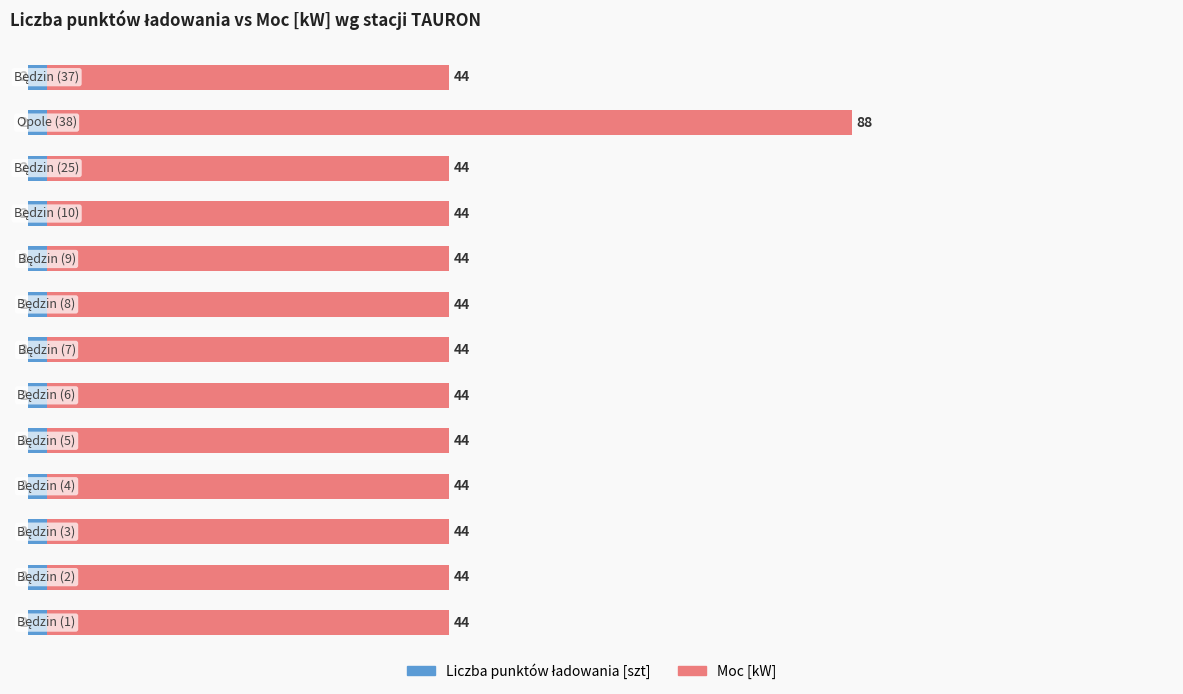

Is it true that Liczba punktów ładowania [szt] equals 0.9 at 7?

False